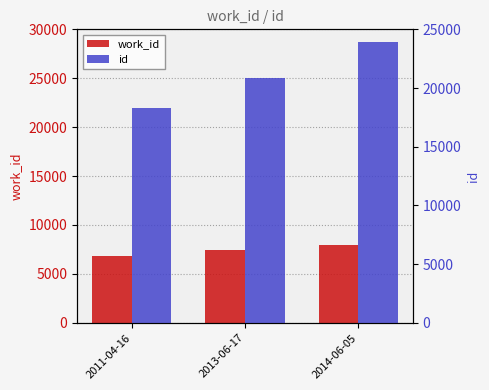

Rank the series by their average value, from lowest to highest.

work_id, id